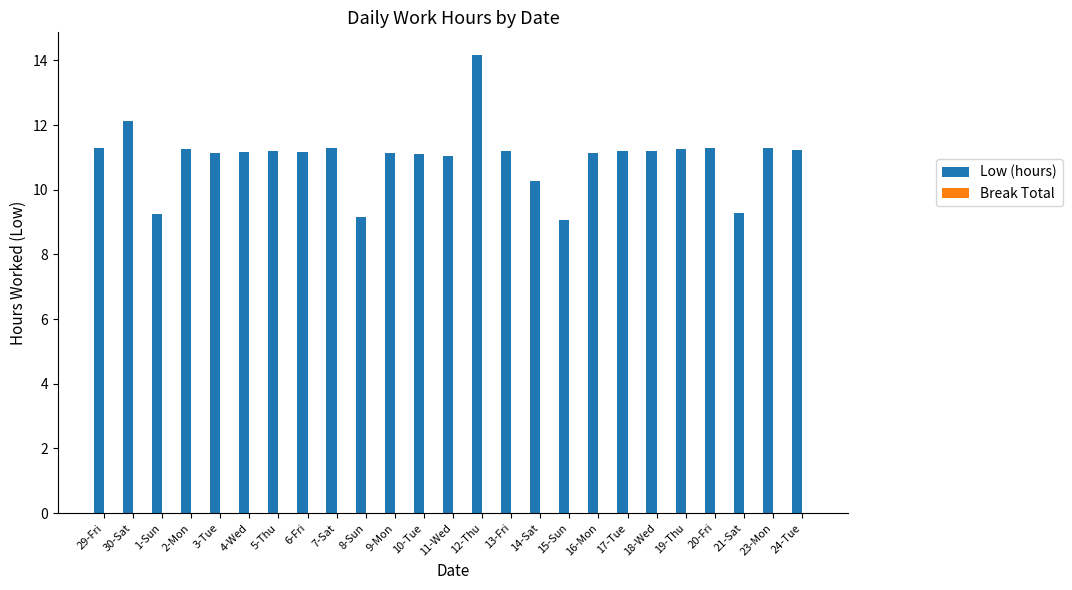

What is the minimum value shown in the chart?

9.1